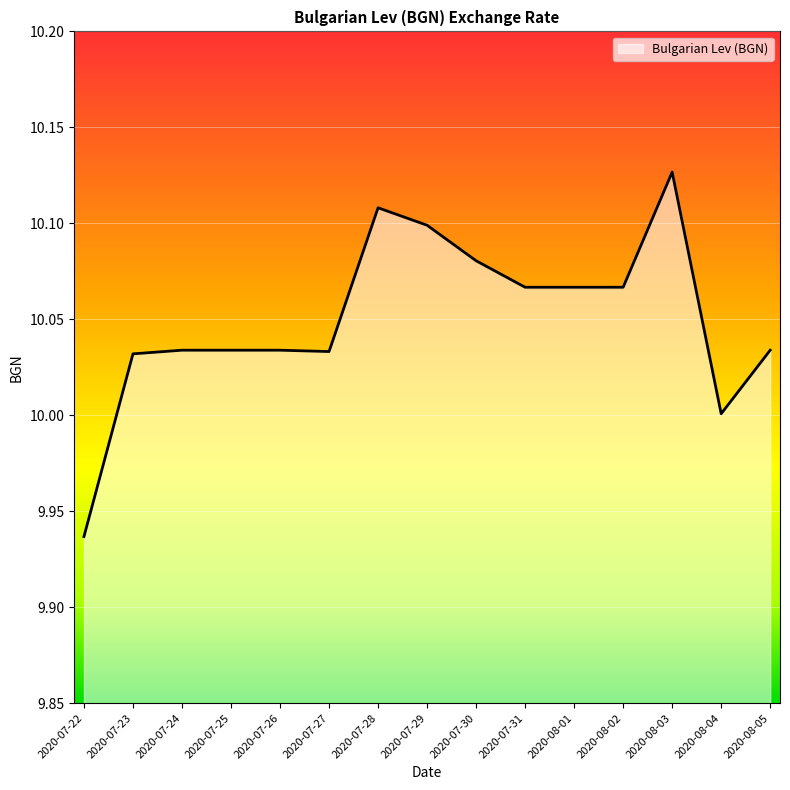

What is the sum of the values at 2020-08-04 and 2020-07-22?

19.9